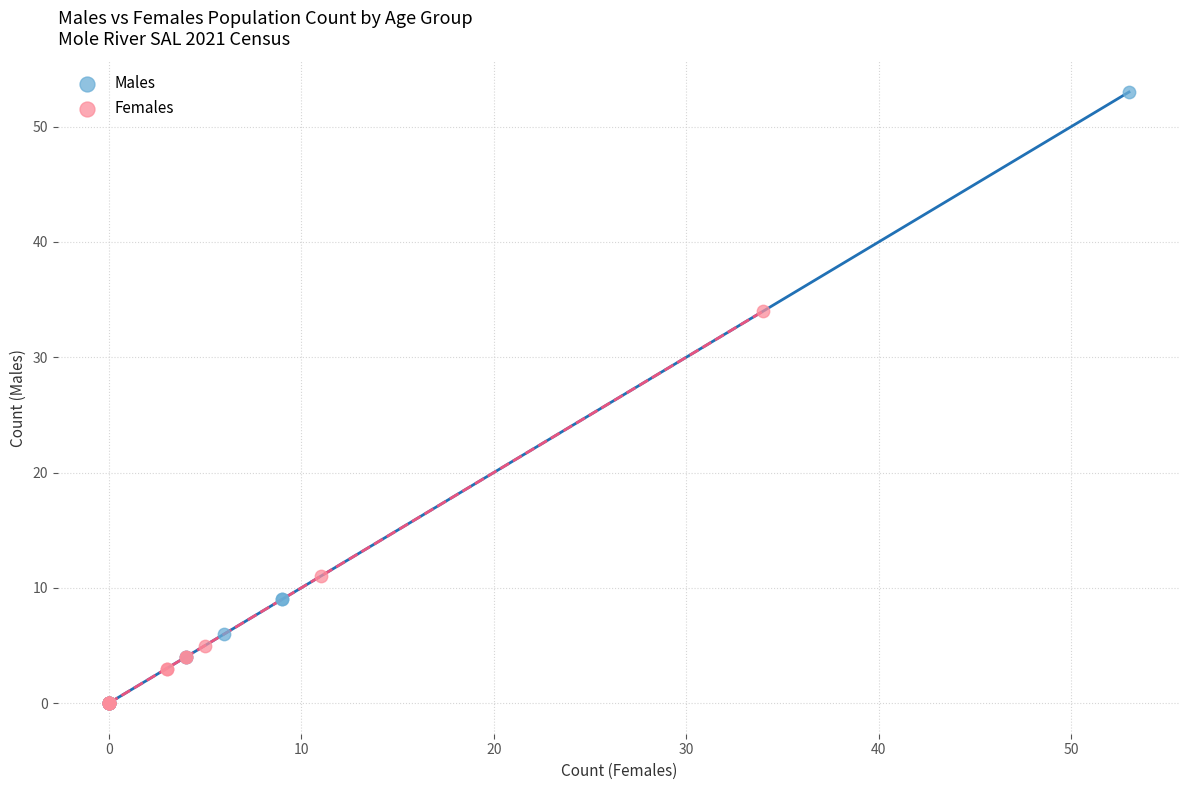

Which series has the widest spread of Y values?

Males